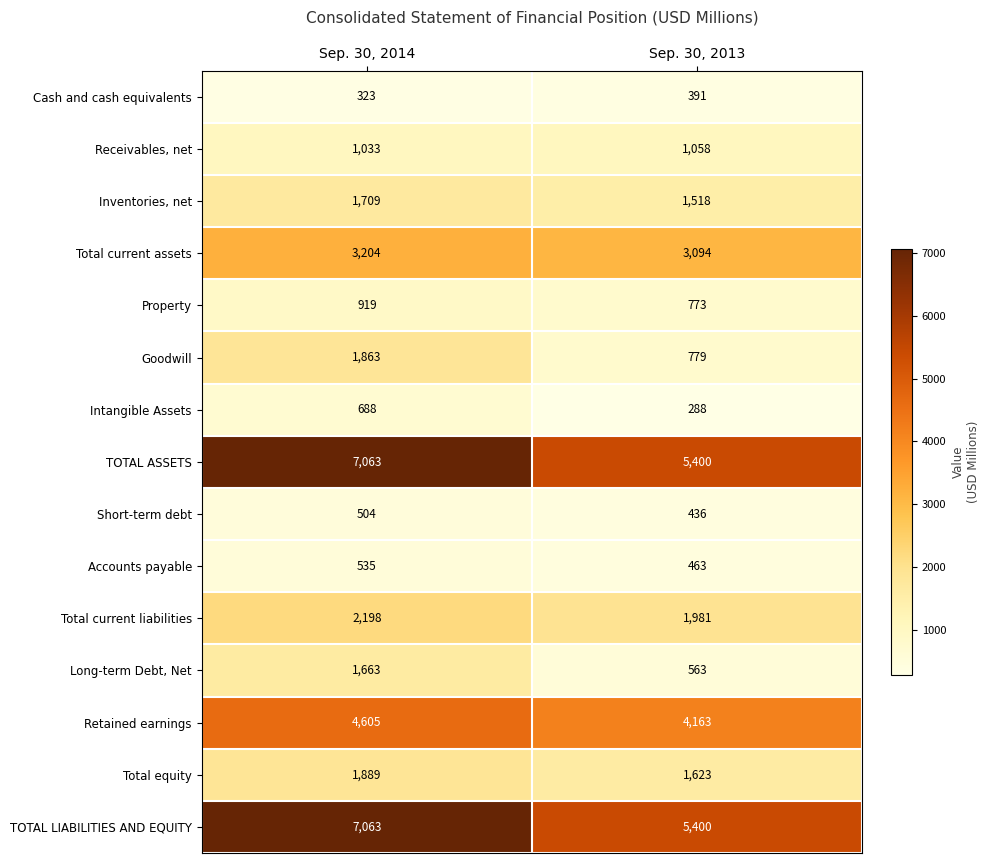

What is the average value of the Retained earnings series?

4384